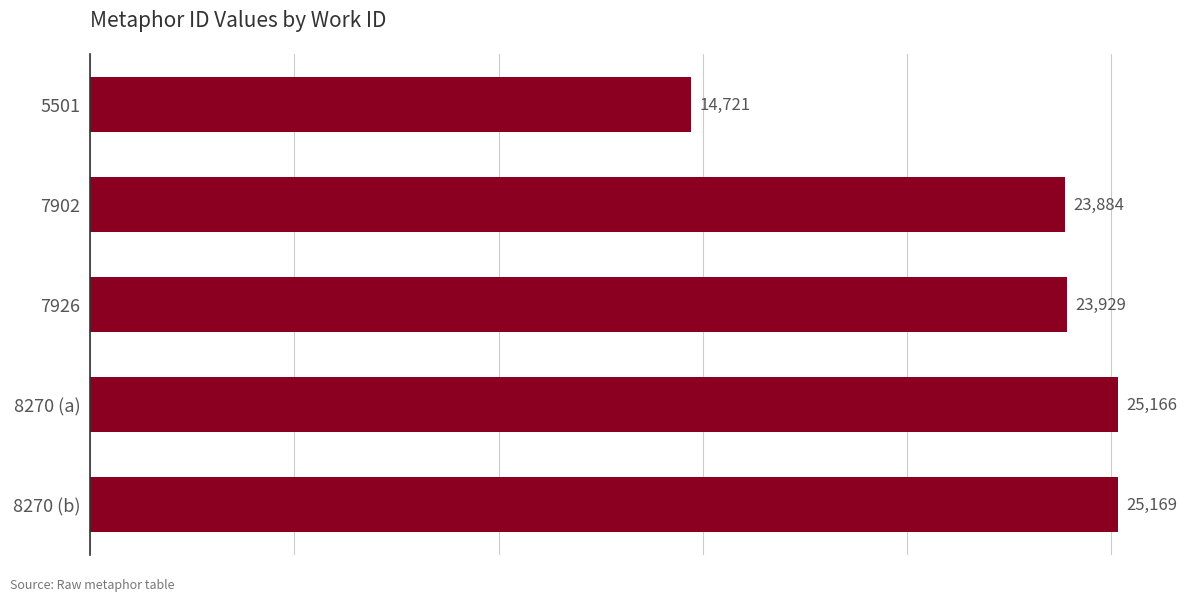

The chart shows a value of 14796 at 8270 (b). True or false?

False